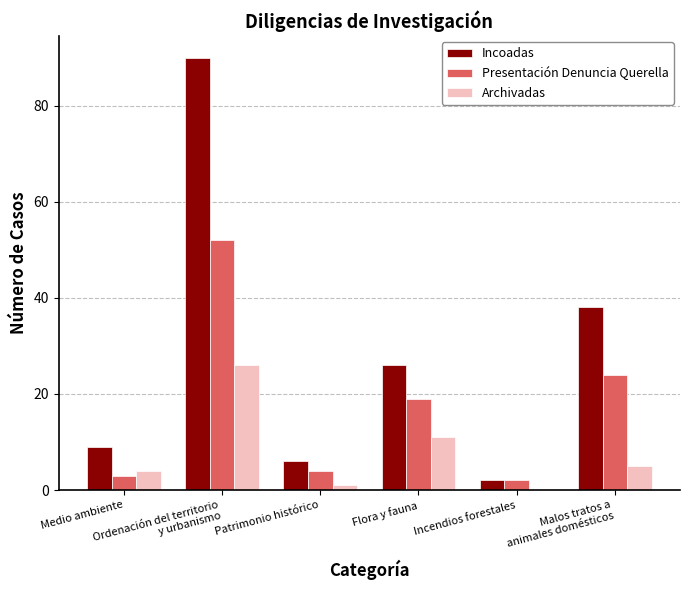

What value does the Incoadas series have at Patrimonio histórico, to the nearest 5?

5